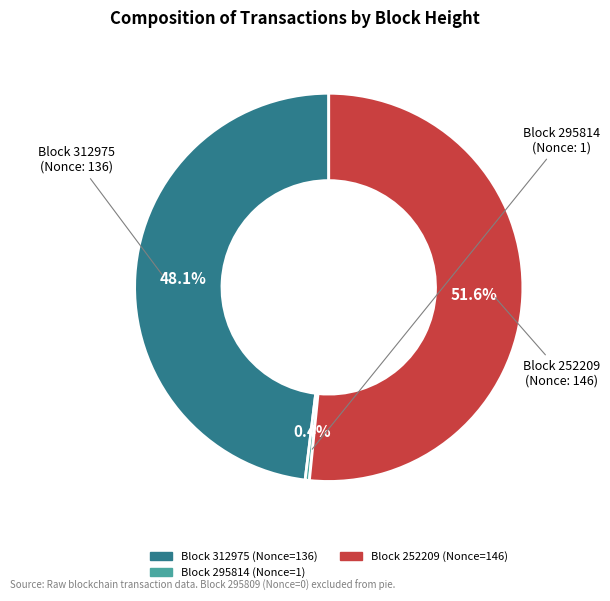

Is there a majority slice in this chart?

Yes